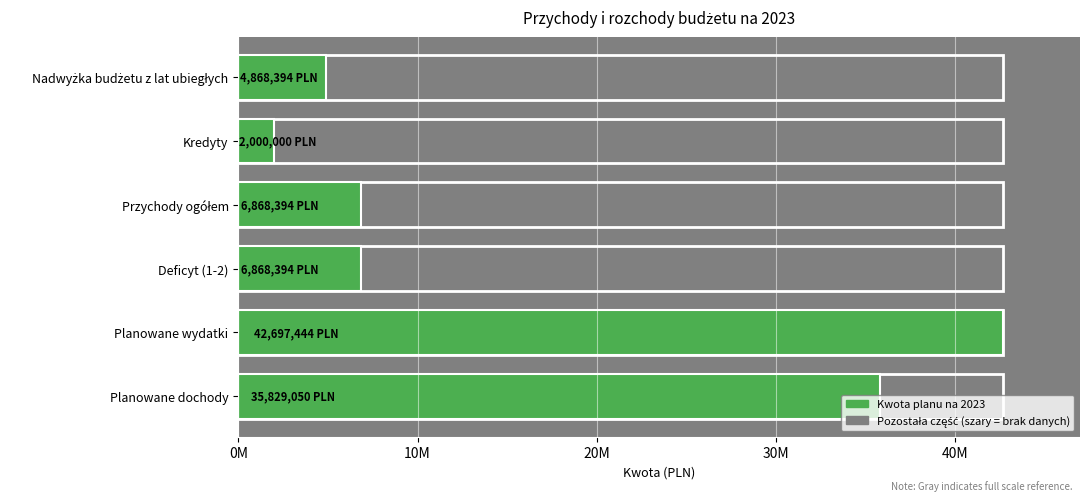

What is the maximum value shown in the chart?

42697444.4